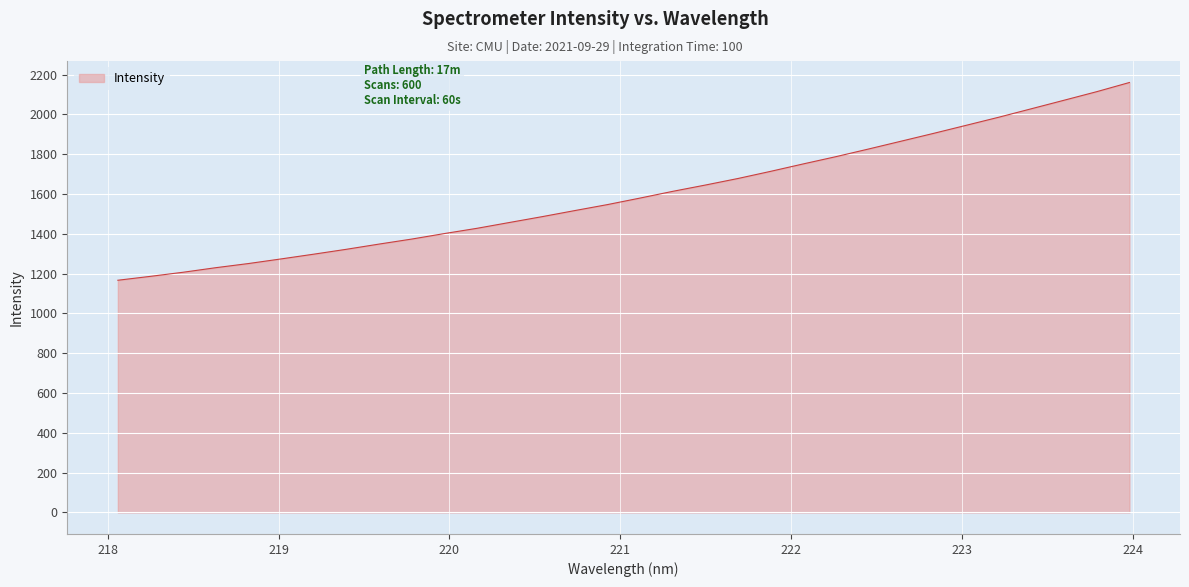

What is the minimum value shown in the chart?

1166.6